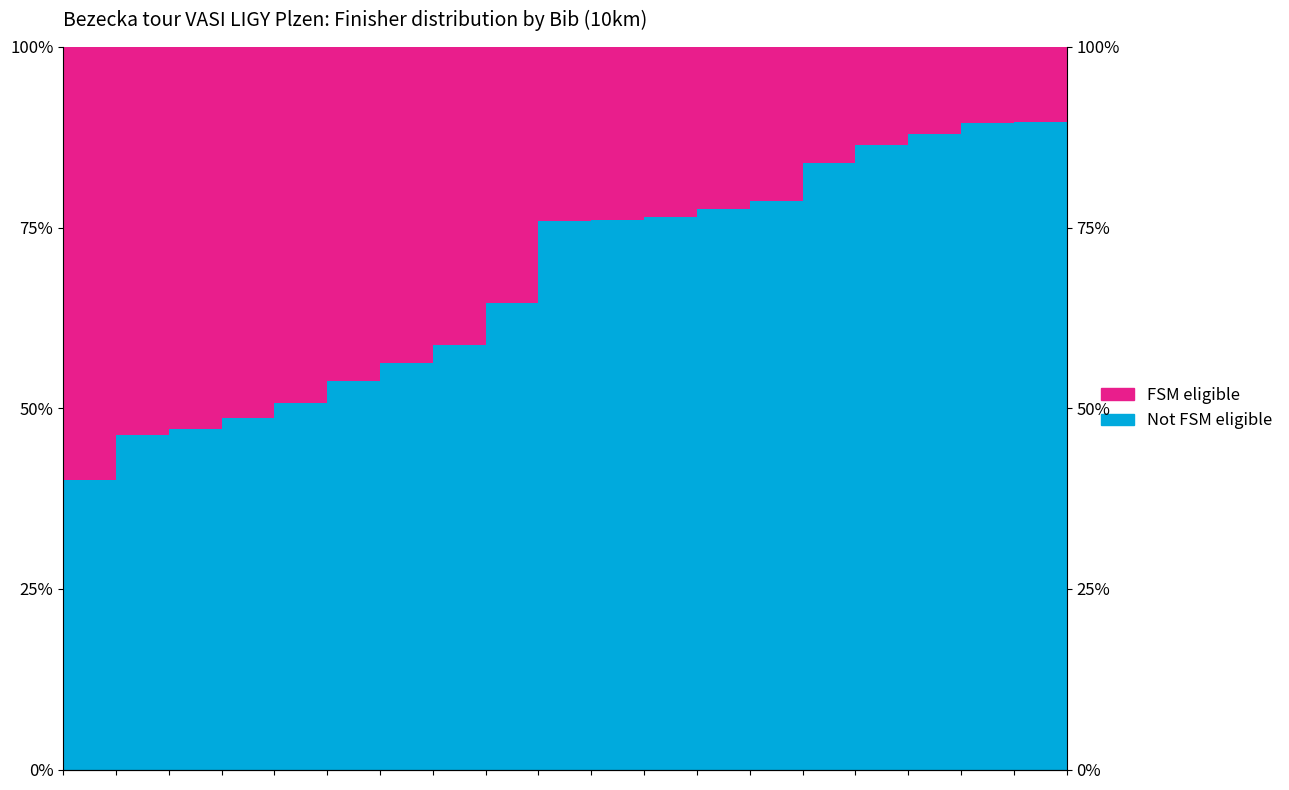

What is the greatest value displayed?

90.0